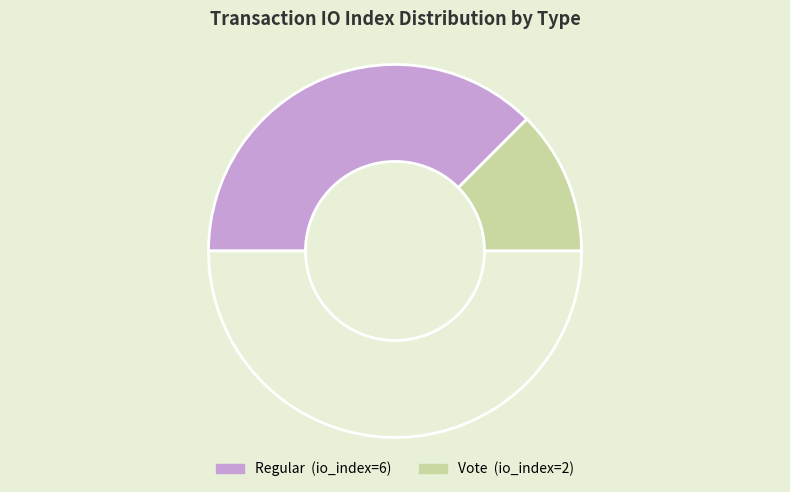

How many slices are in this pie chart?

3